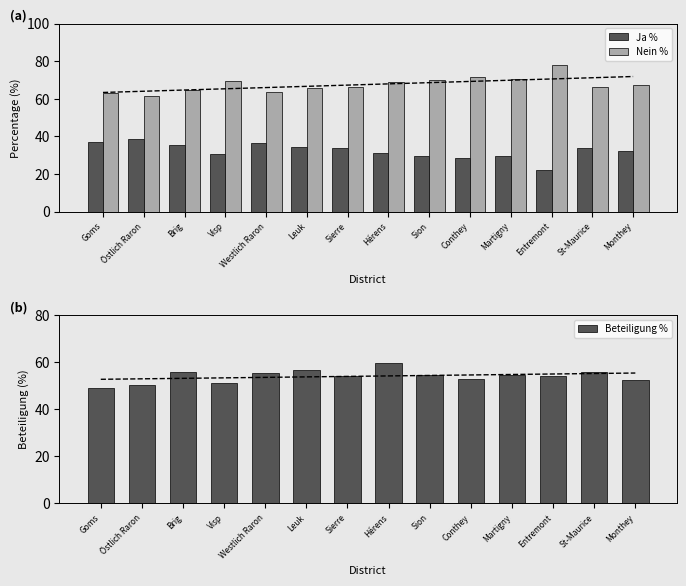

Does the chart contain stacked bars?

No